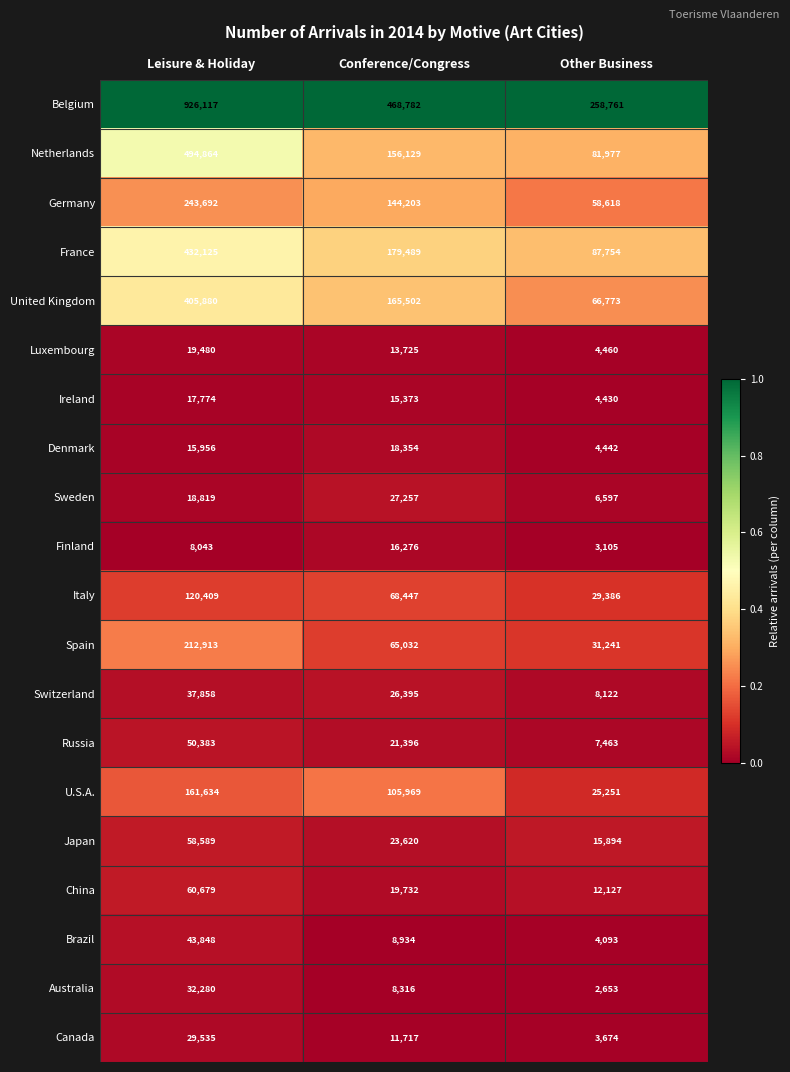

Which series has the largest total across all categories?

Belgium